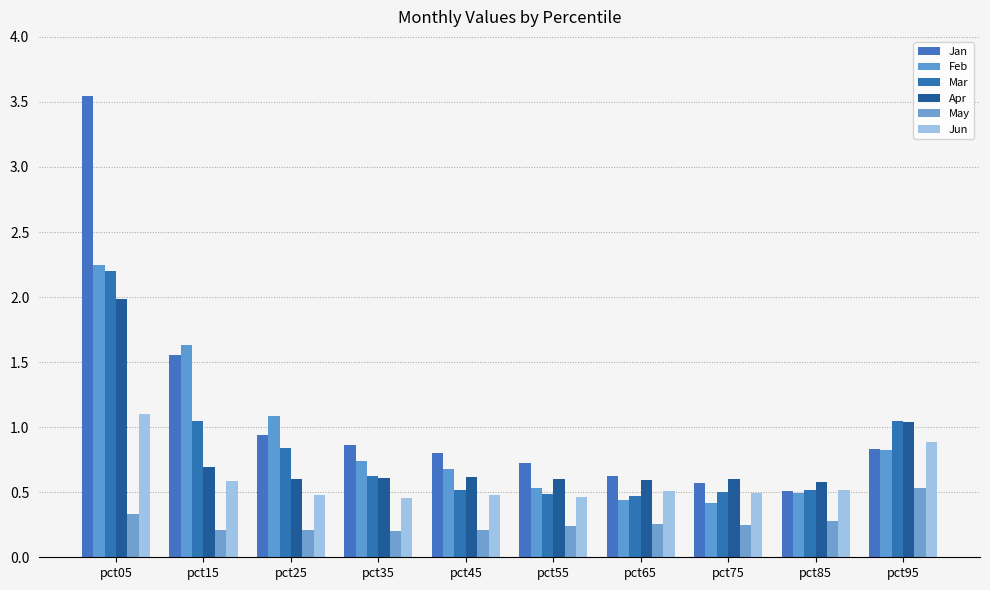

Which series changed the most between pct05 and pct15?

Jan